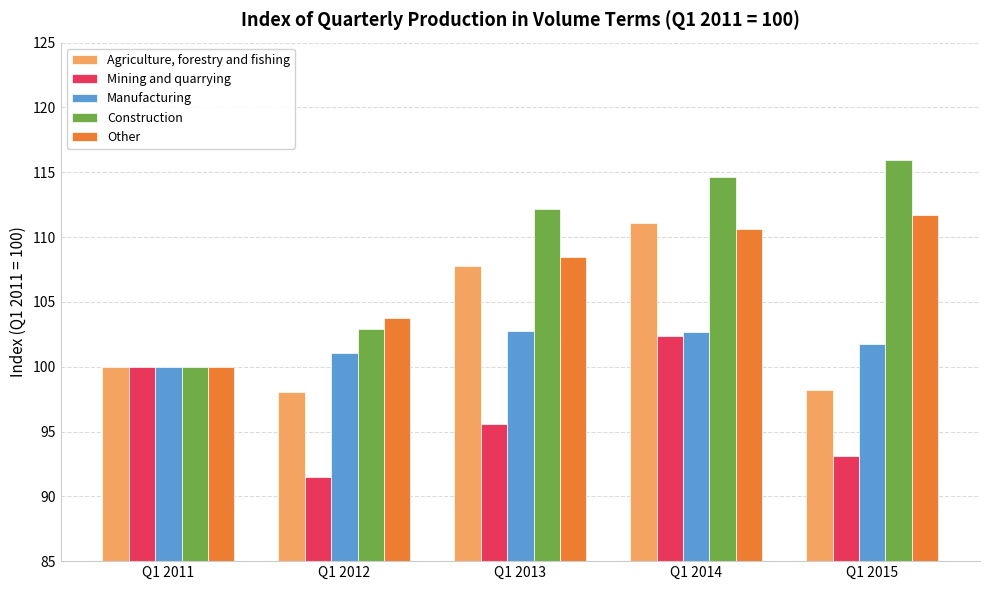

How many bars are there in total?

25